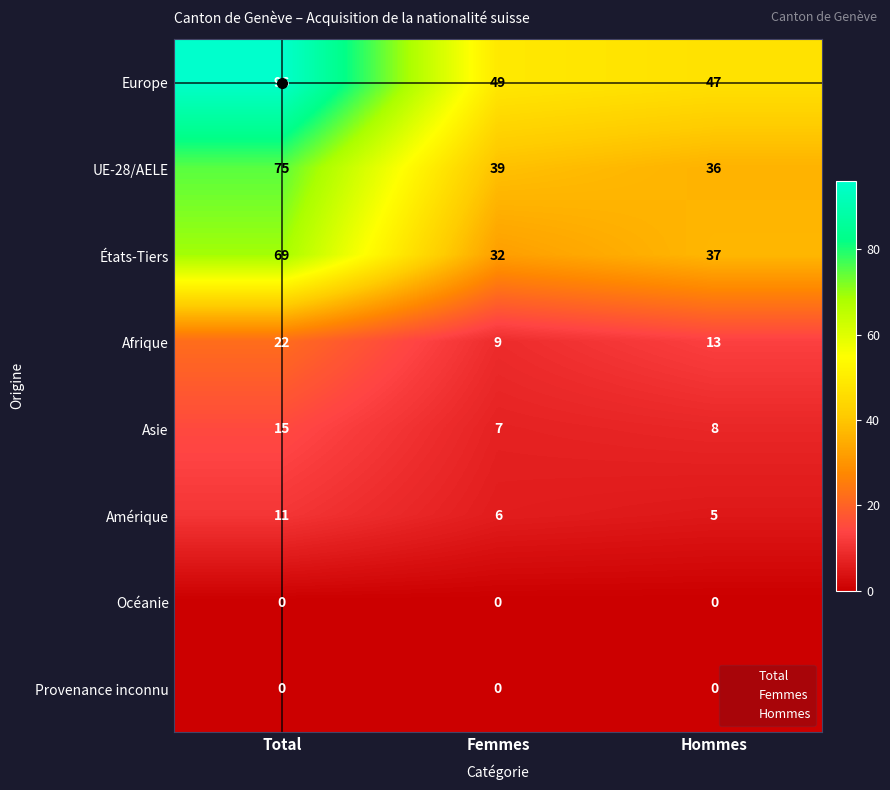

Where does the UE-28/AELE series first go above 39?

Total